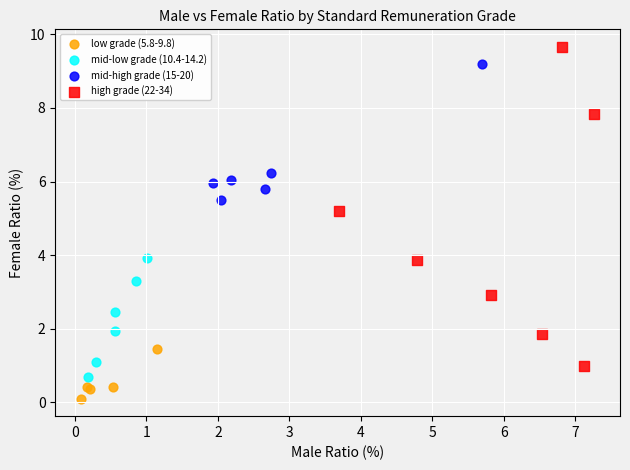

Which series contains the lowest Y value?

low grade (5.8-9.8)